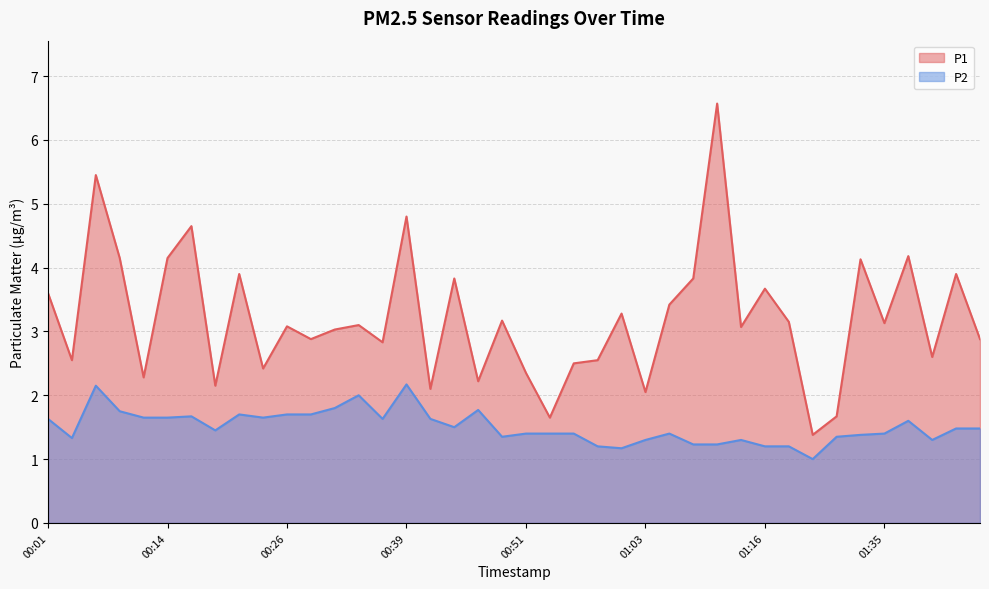

At how many categories does at least one series exceed 2?

37